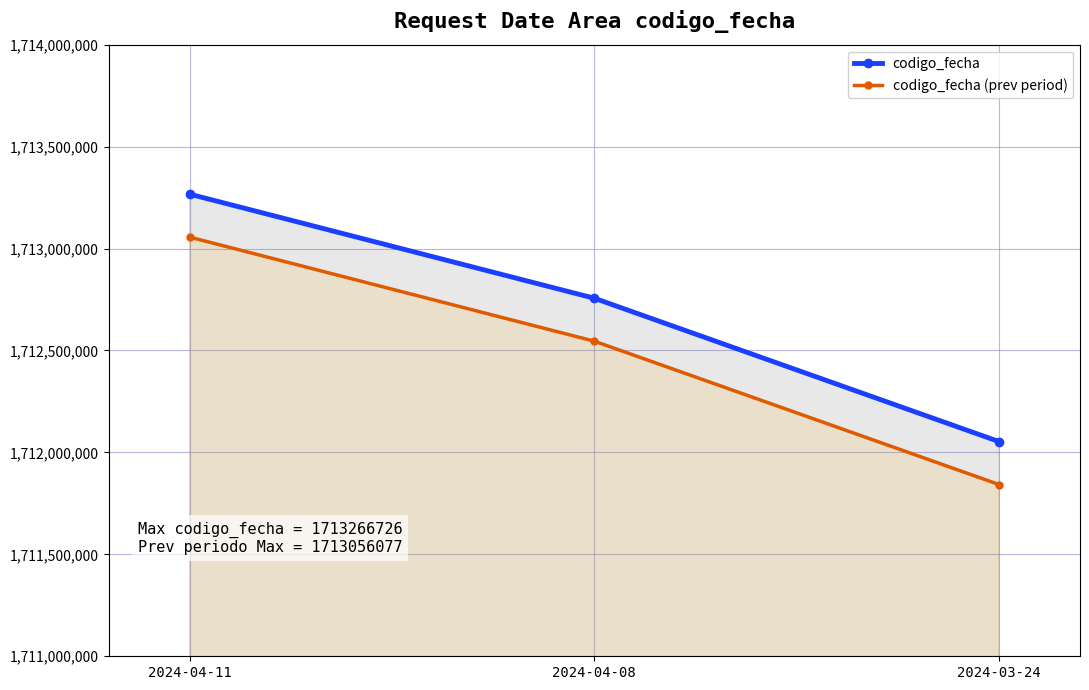

What is the difference between the codigo_fecha (prev period) values at 2024-04-08 and 2024-04-11?

510649